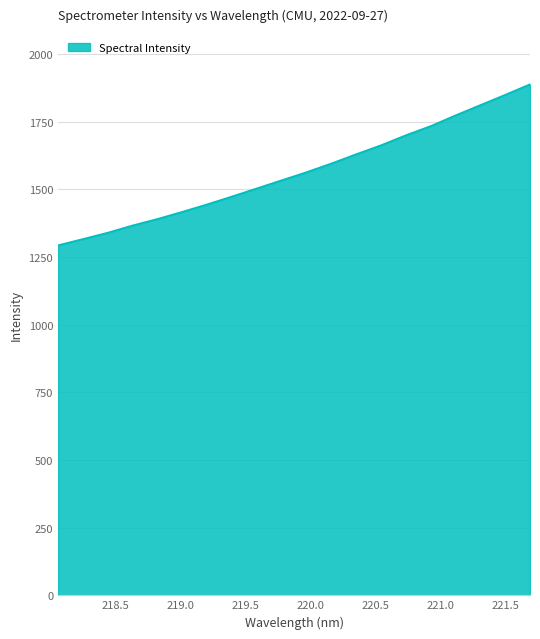

What is the difference between the maximum and minimum values?

594.9